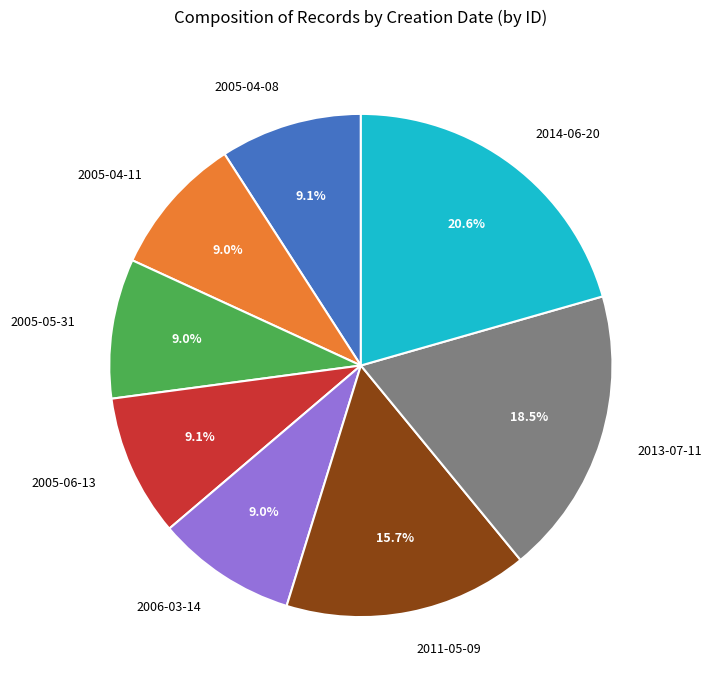

To the nearest percent, what percentage of the pie is 2006-03-14?

9%